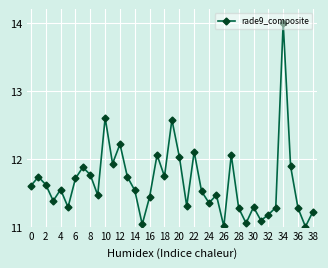

True or false: the data has more than 2 interior local peaks.

True